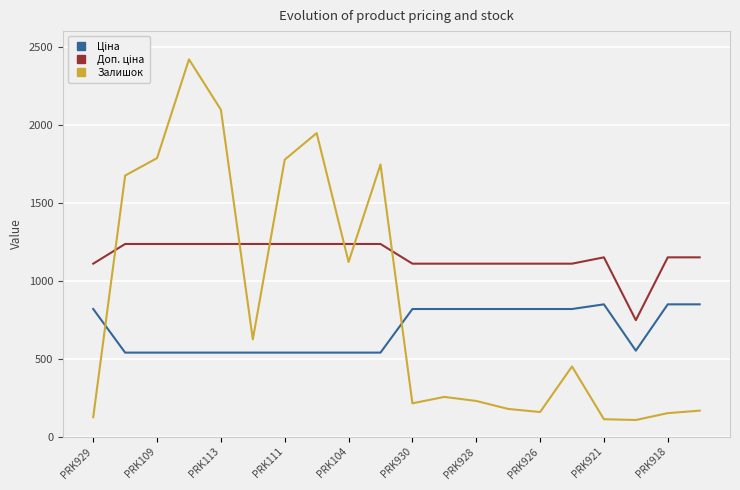

What is the lowest value of the Залишок series?

107.0